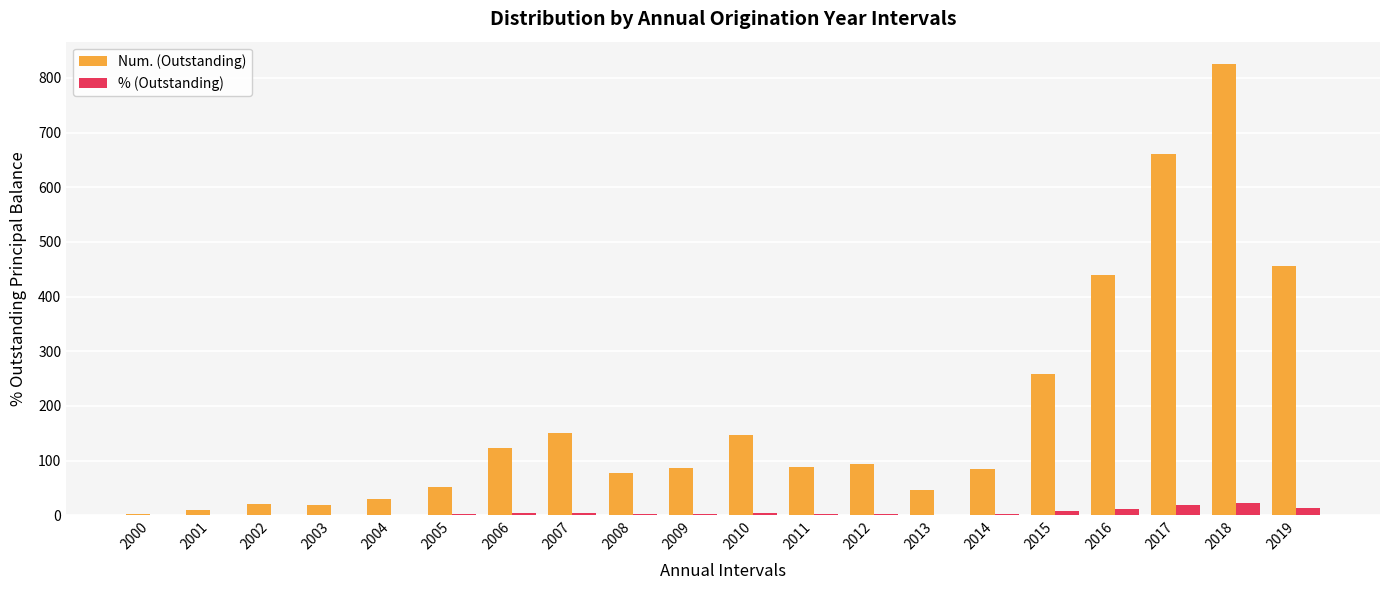

What is the approximate value of Num. (Outstanding) at 2016?

440.0